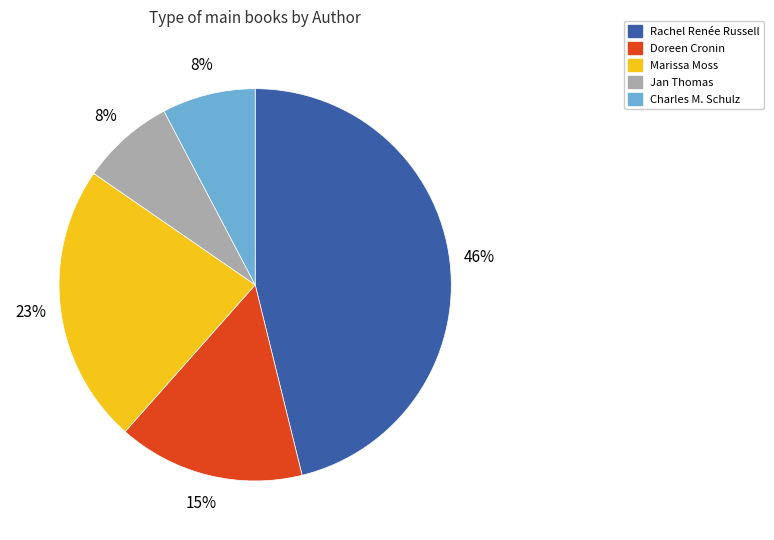

Does any single category account for the majority?

No